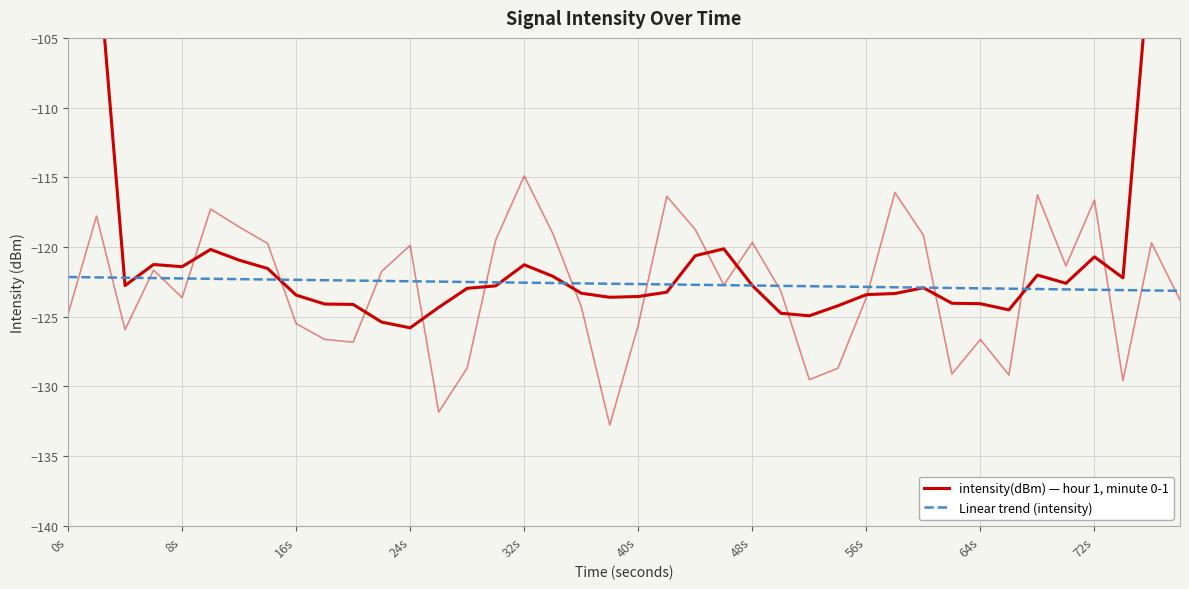

What is the maximum value for Linear trend (intensity)?

-122.2